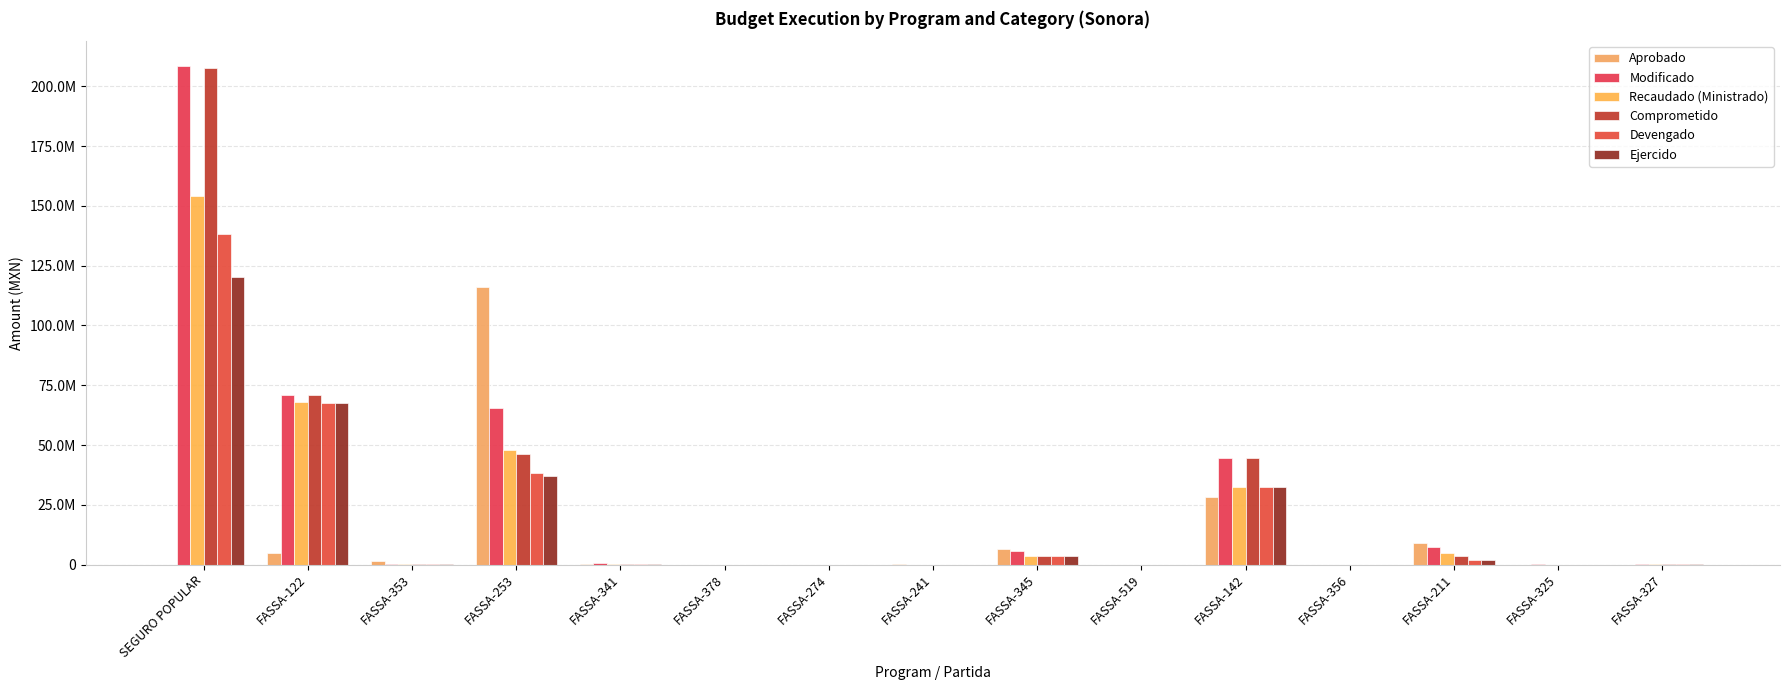

What is the value of the Devengado bar at the 4th from the left?

38251818.1